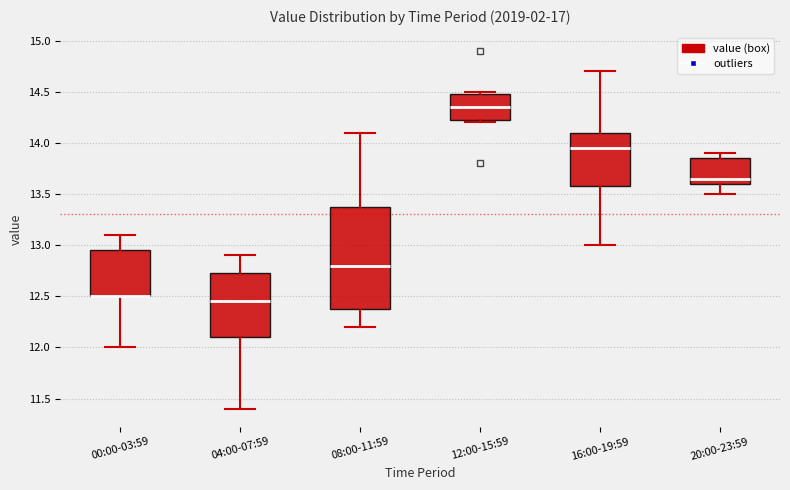

Which box is the tallest, from its lower edge to its upper edge?

08:00-11:59